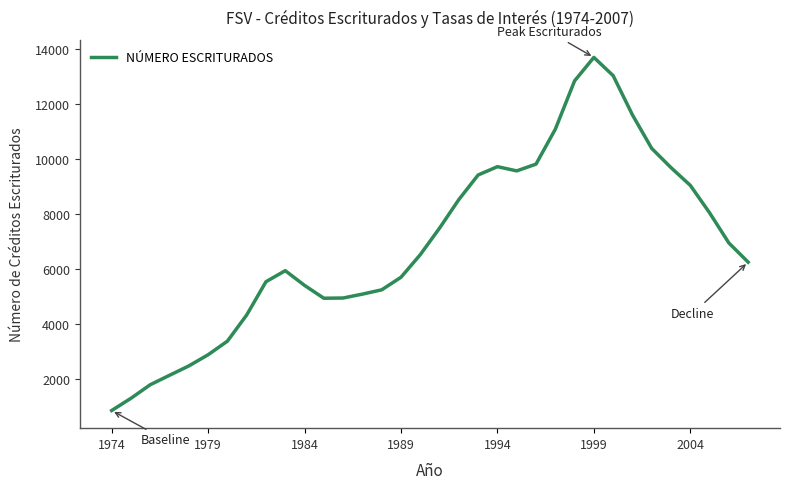

What is the difference between the maximum and minimum values?

12863